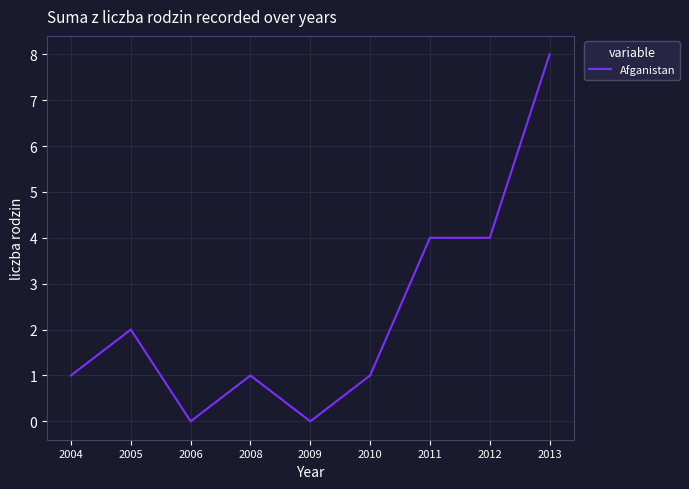

What is the difference between the second highest and minimum values?

4